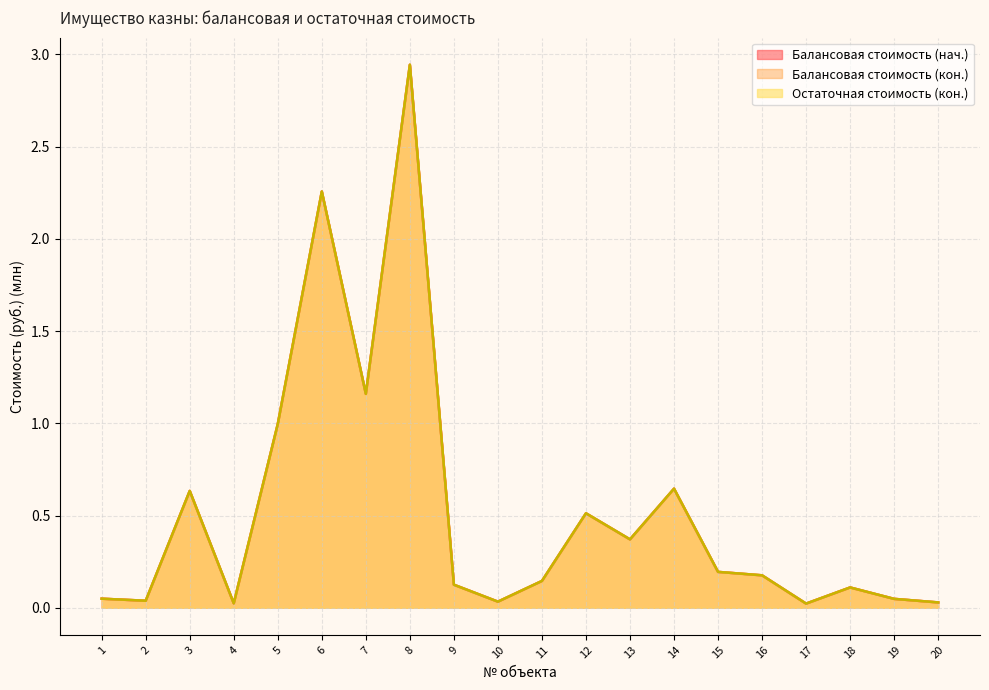

True or false: Балансовая стоимость (нач.) and Остаточная стоимость (кон.) cross at least once.

False